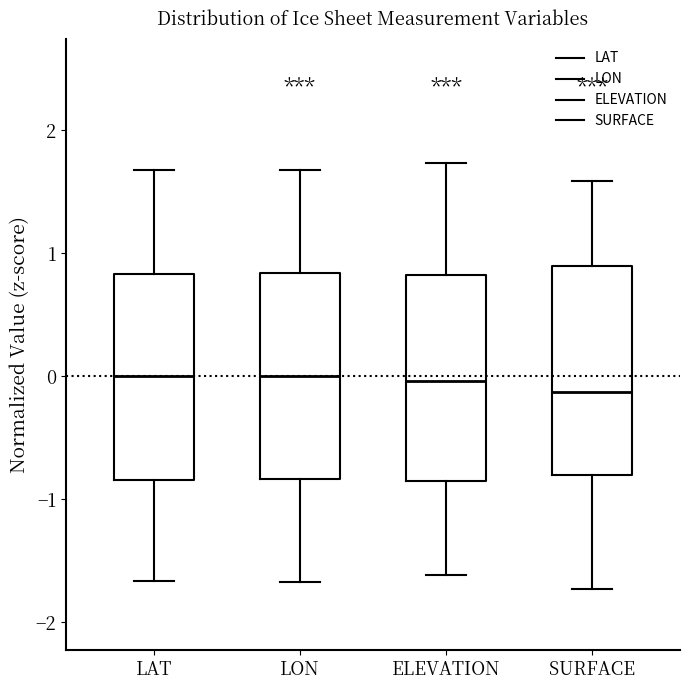

Where does the median line of the box for ELEVATION sit on the y-axis? The values are not printed on the chart, so give them approximately, as read against the axis.

0.0